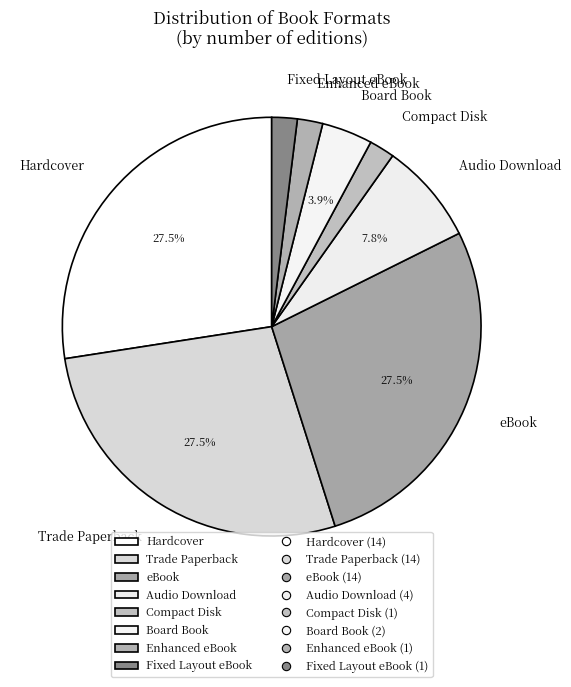

What is the ratio of the value at Board Book to the value at Enhanced eBook?

2.0